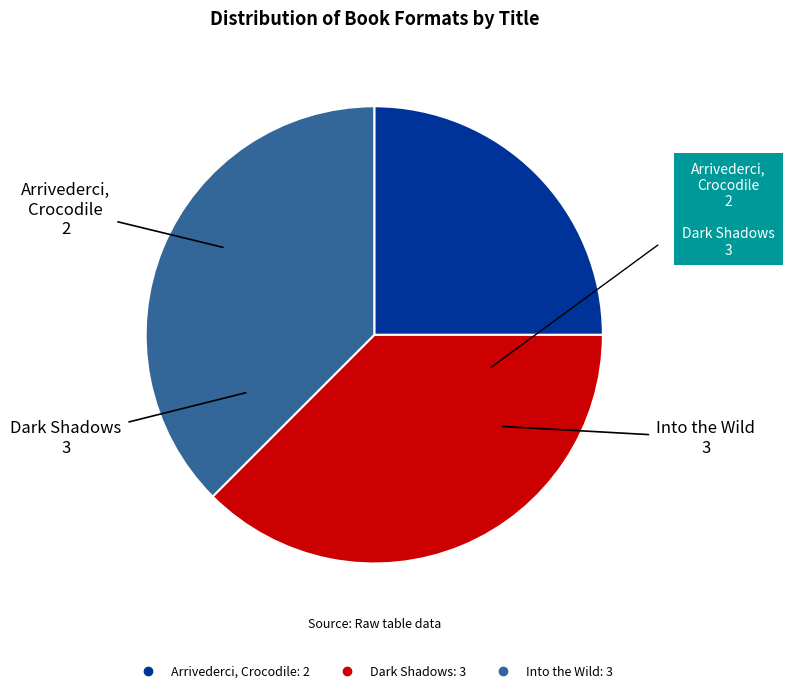

How many segments does this pie chart have?

3